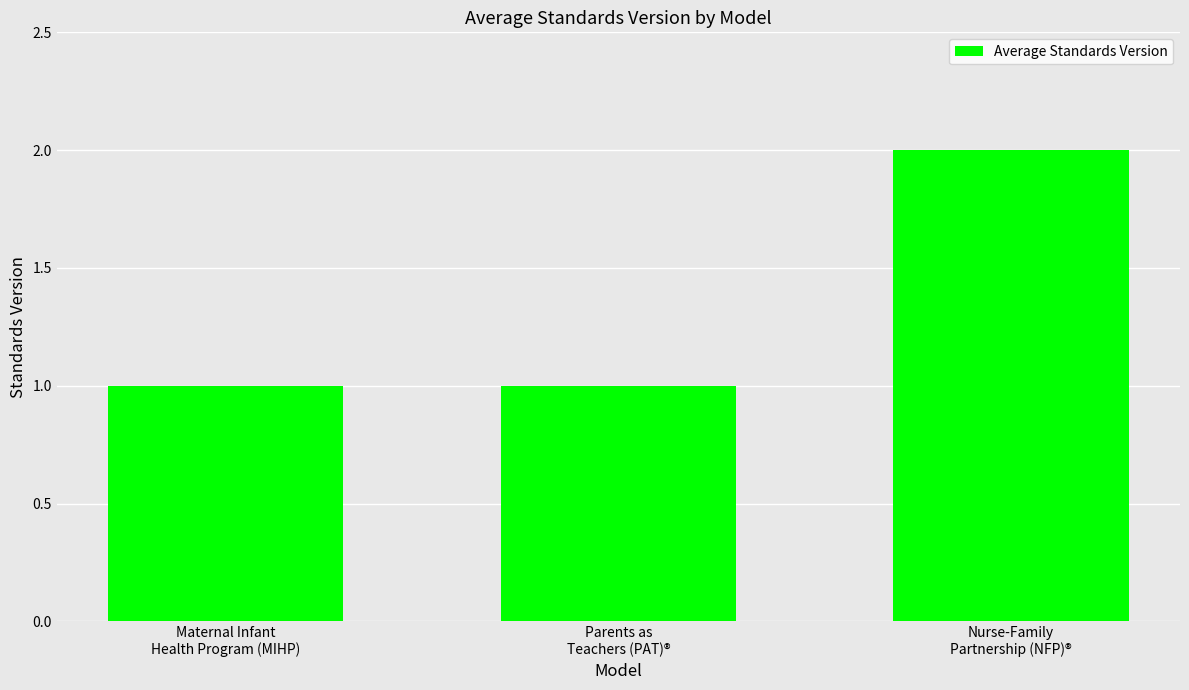

What is the change in value from Maternal Infant
Health Program (MIHP) to Nurse-Family
Partnership (NFP)®?

+1